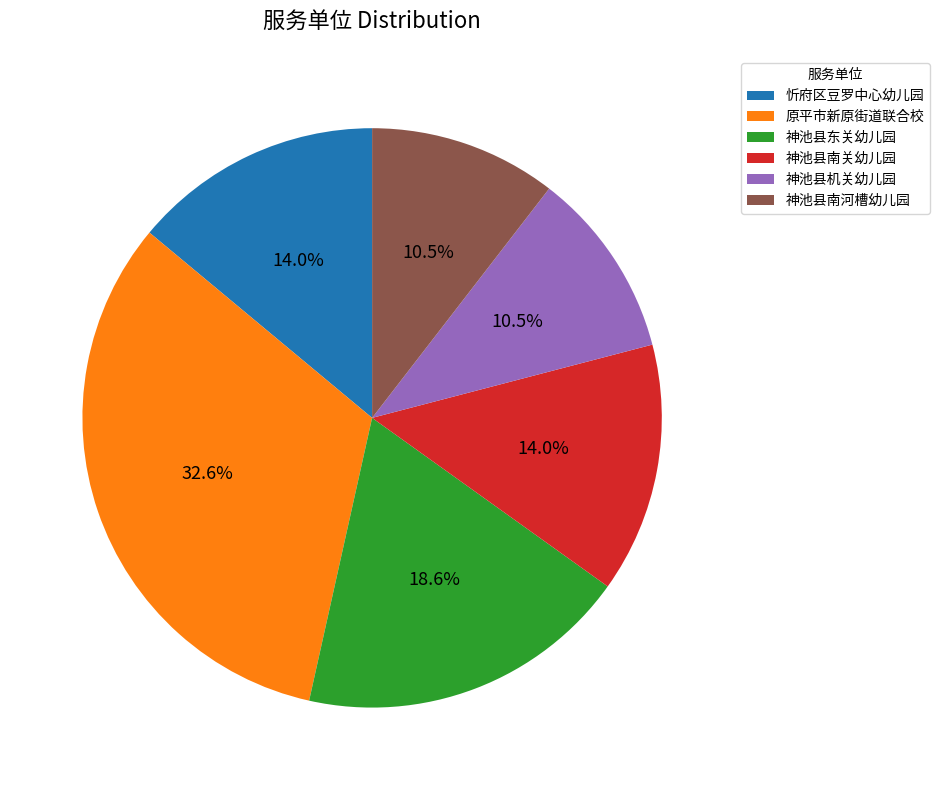

Does 神池县南河槽幼儿园 account for over 50% of the chart?

No